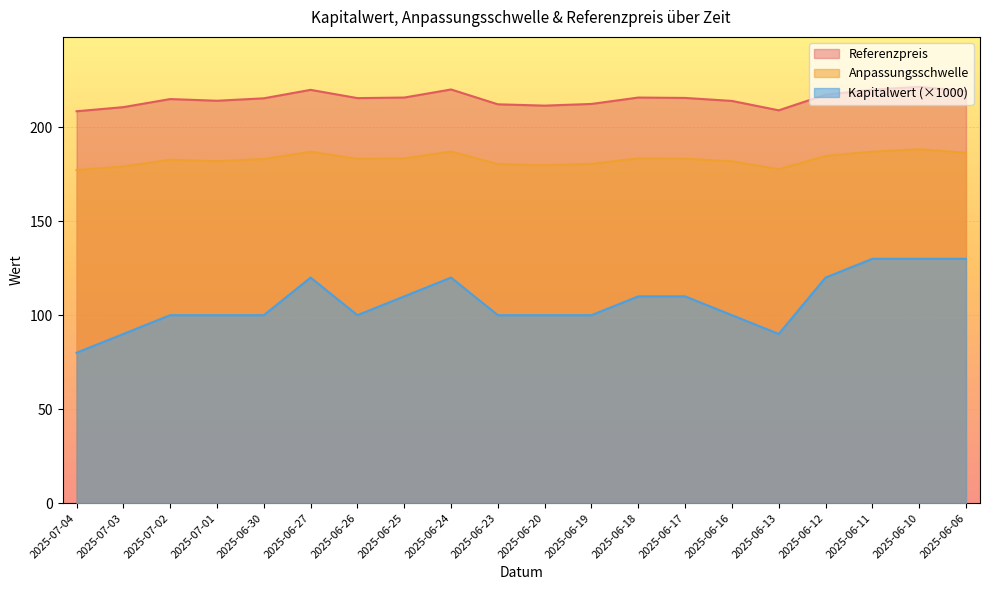

Rank the series by their maximum value, from lowest to highest.

Kapitalwert (×1000), Anpassungsschwelle, Referenzpreis